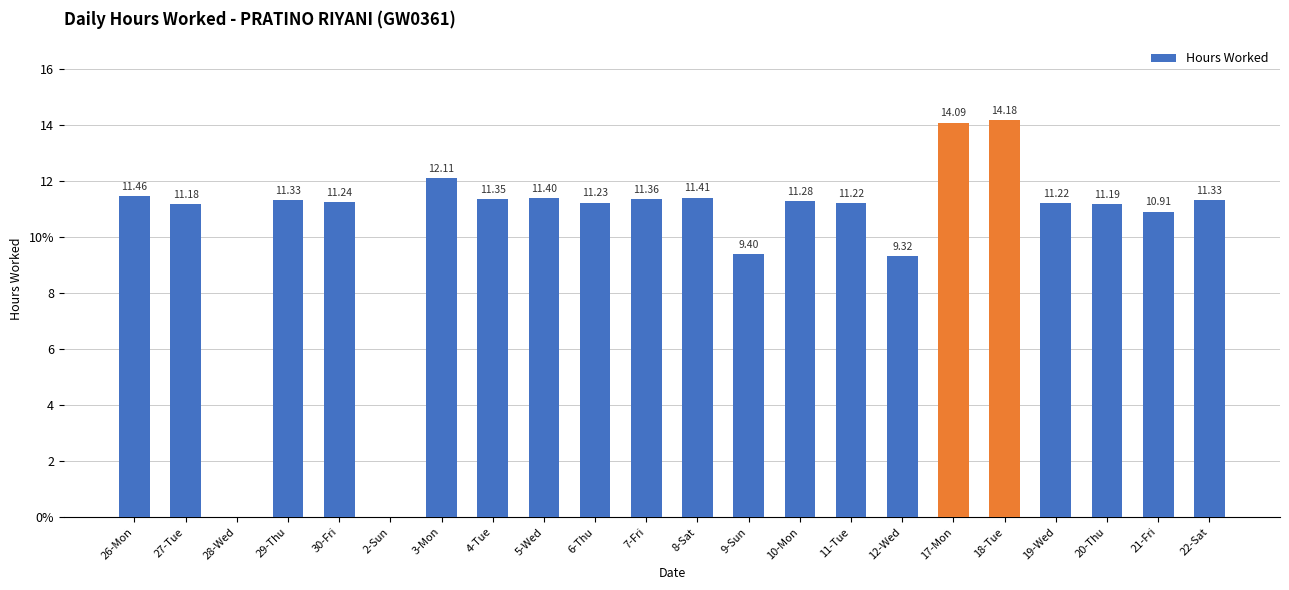

Is it true that the value at 27-Tue is 11.2?

True